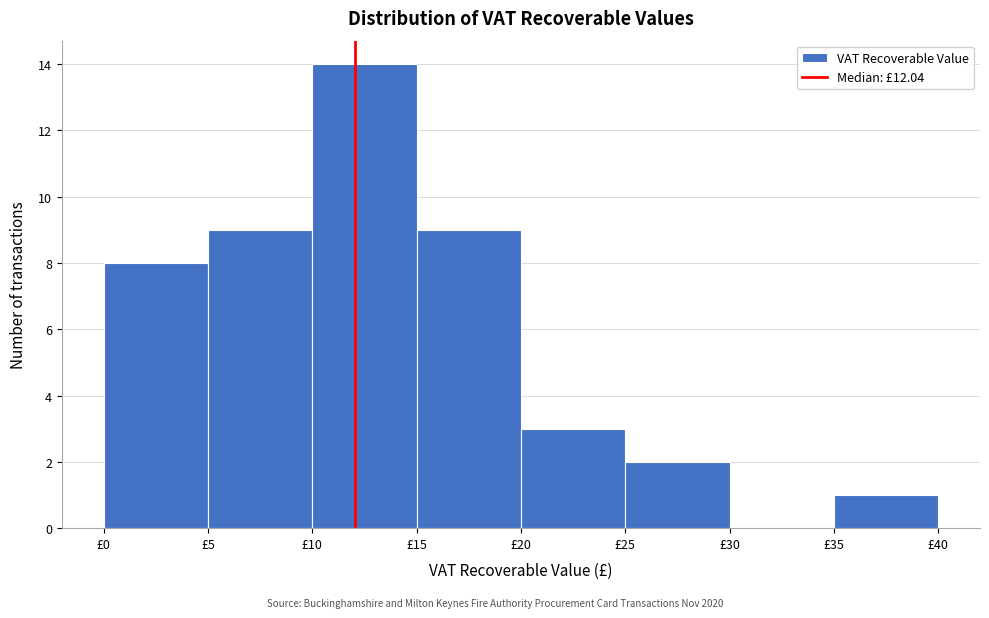

Over which range of the x-axis is the bar tallest?

10 to 15